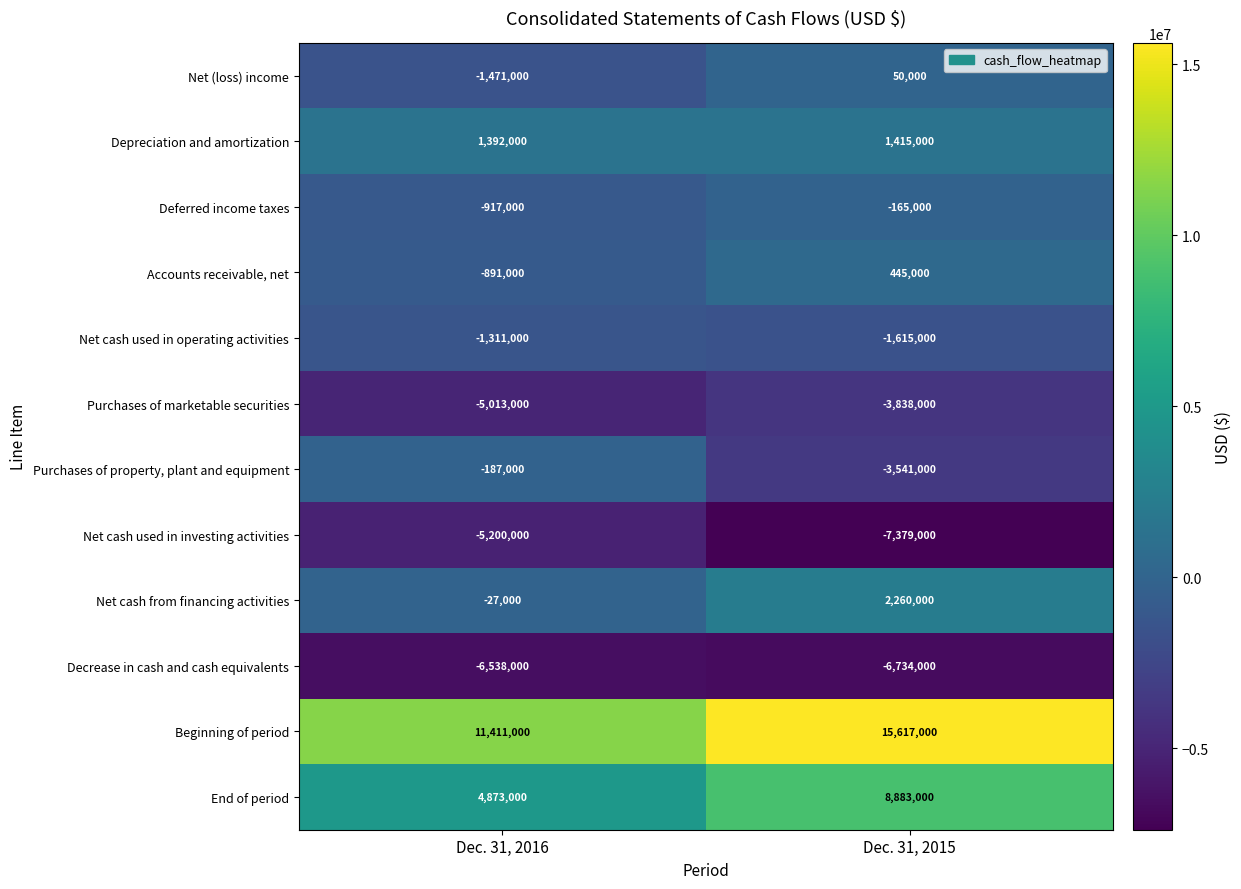

Rank the categories by Net cash used in operating activities value from highest to lowest.

Dec. 31, 2016, Dec. 31, 2015